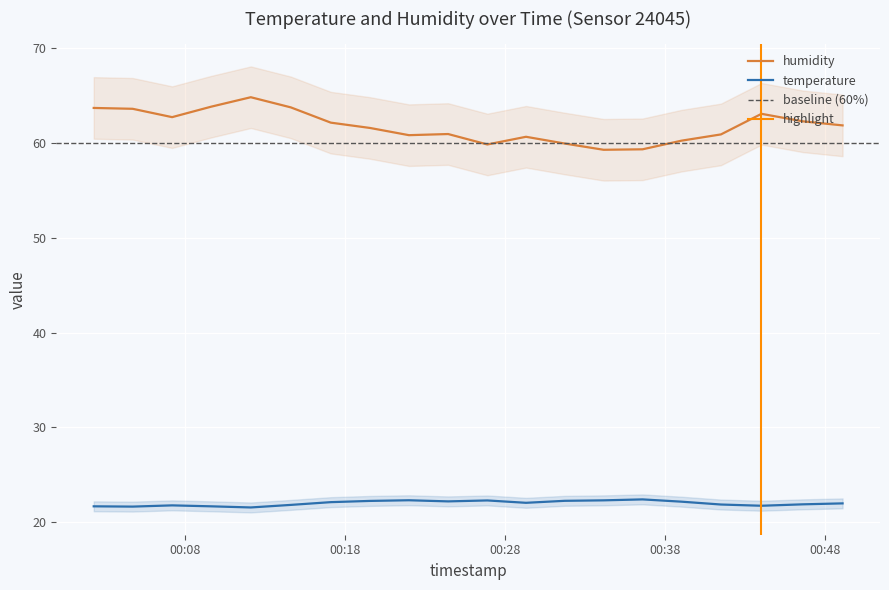

Which series has the largest total across all categories?

humidity